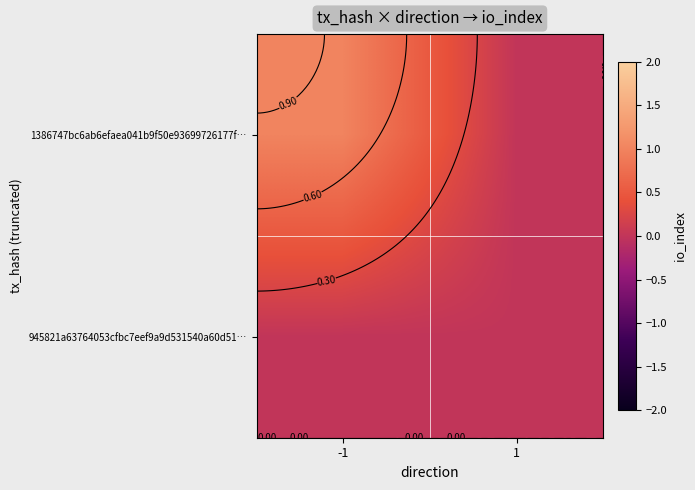

What is the greatest value displayed?

1